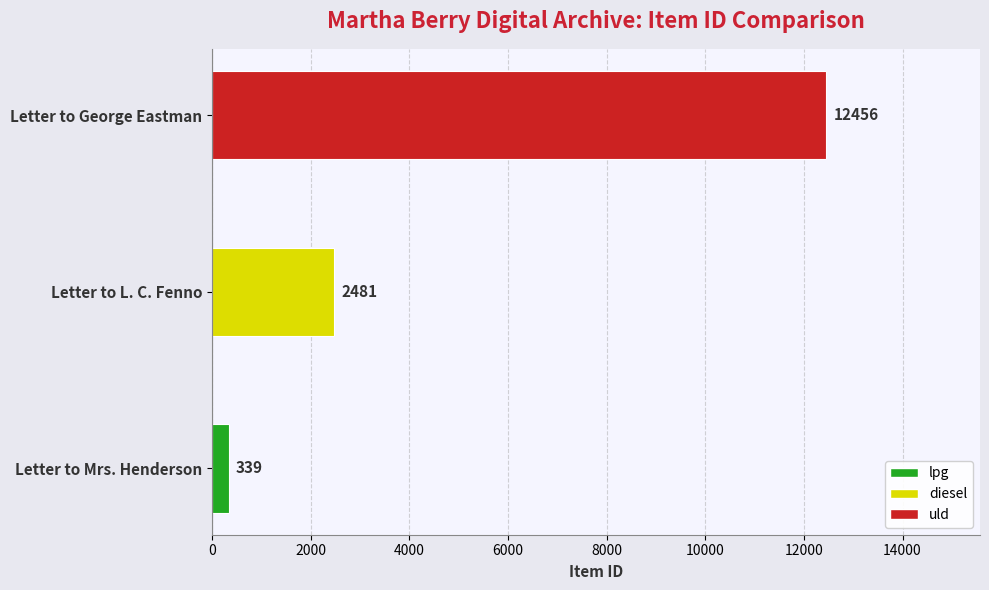

What is the greatest value displayed?

12456